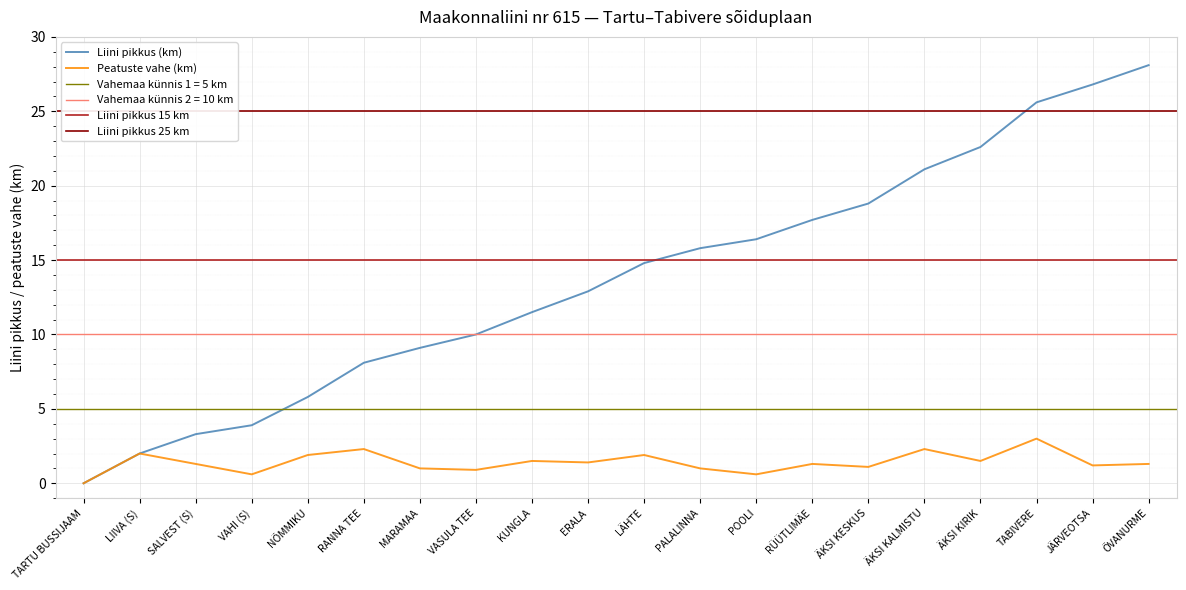

At which category does Peatuste vahe (km) reach its first local valley?

VAHI (S)